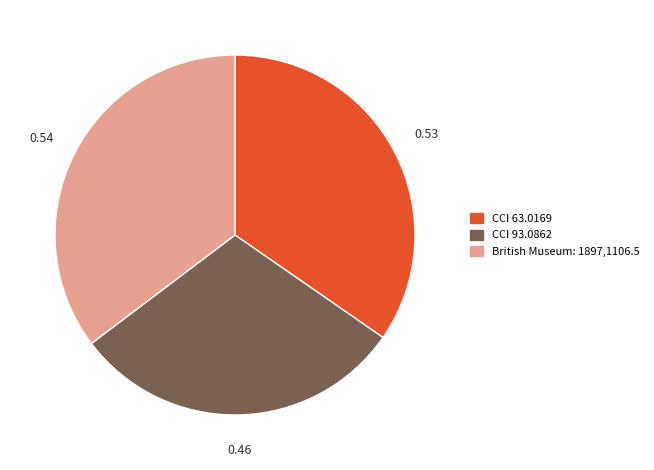

Which slice is the smallest?

CCI 93.0862